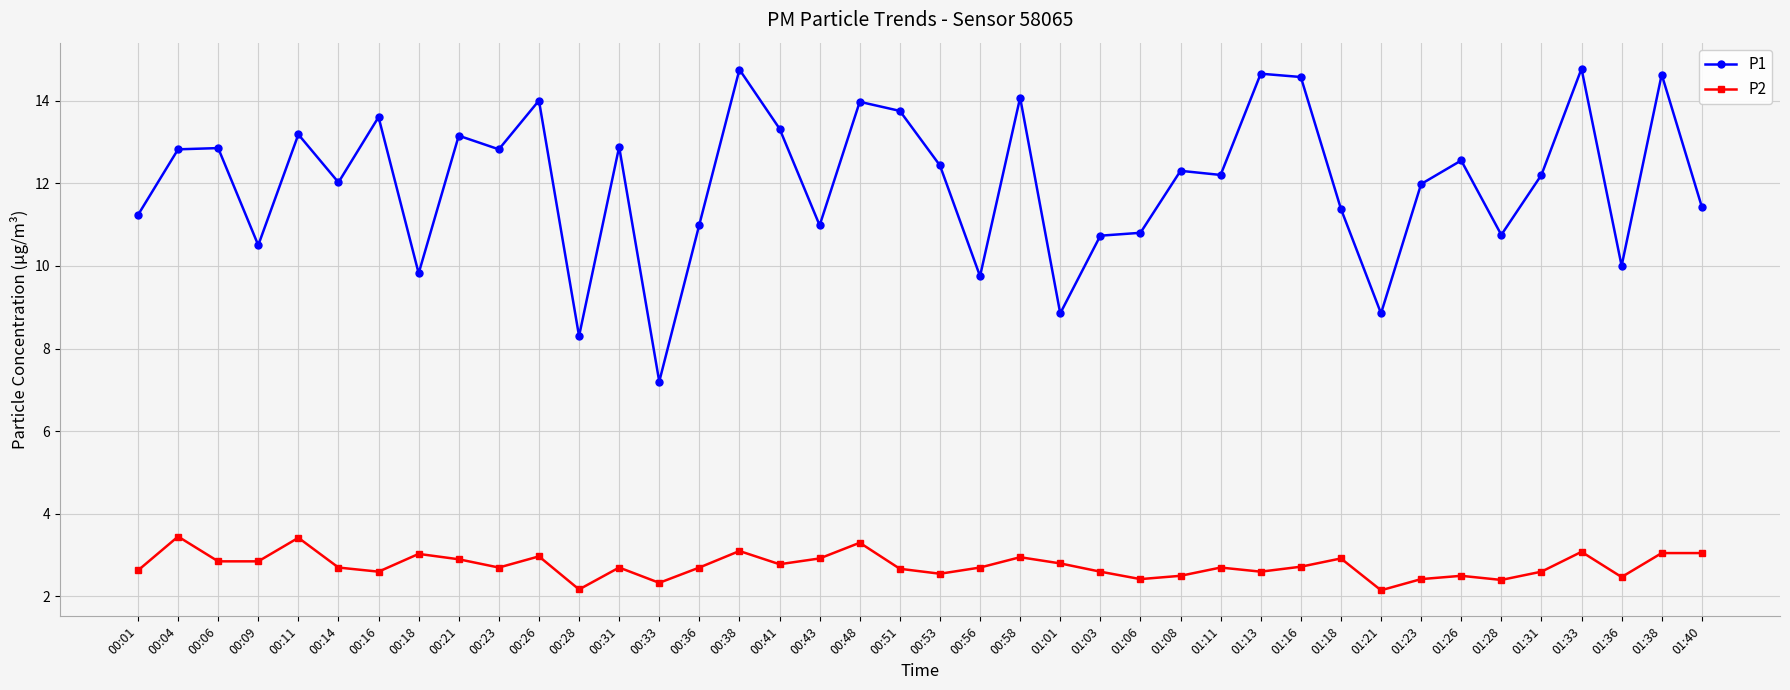

What is the lowest value of the P1 series?

7.2